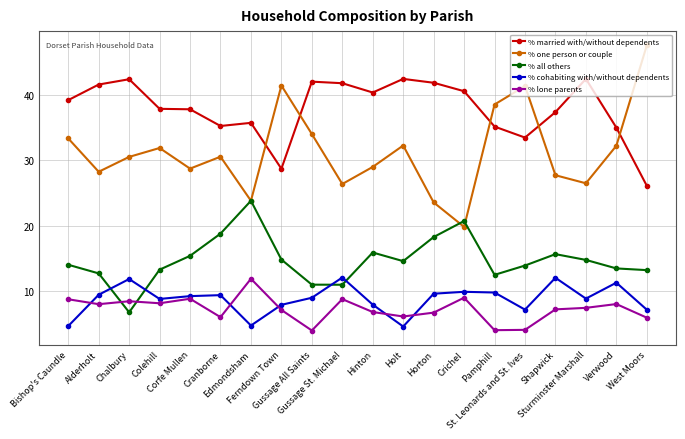

How many lines are shown in the chart?

5